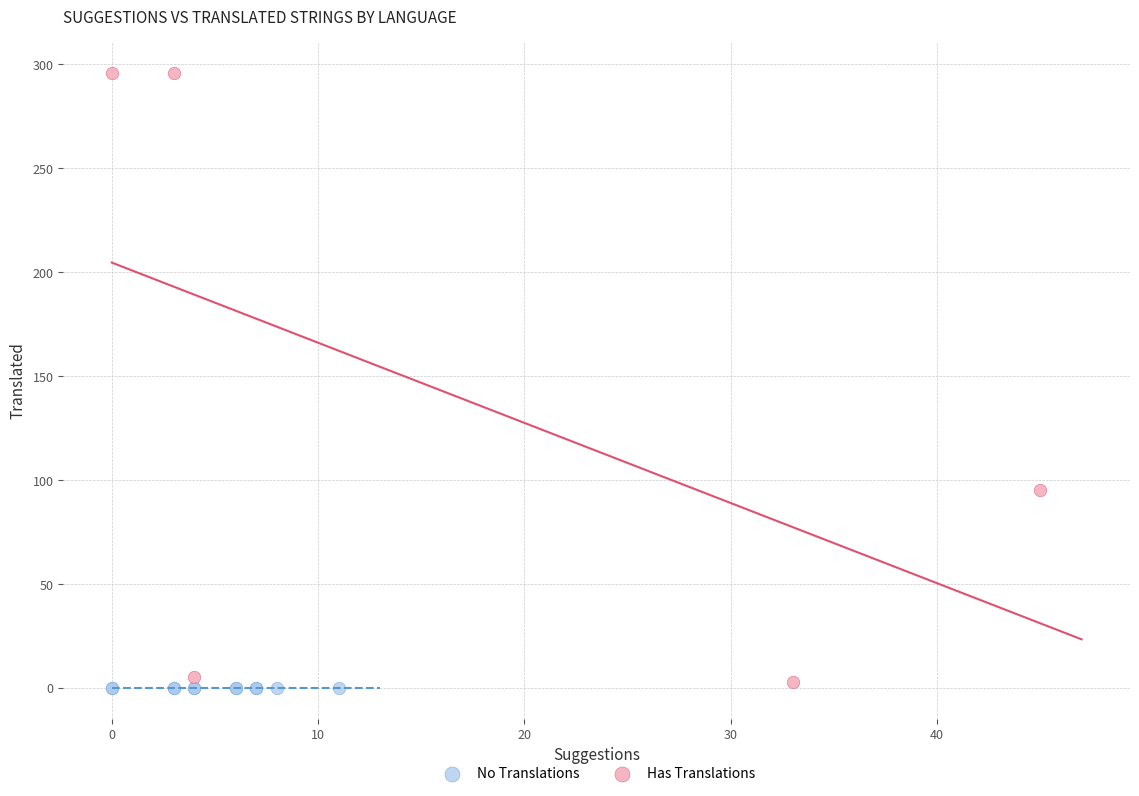

Which series contains the highest Y value?

Has Translations